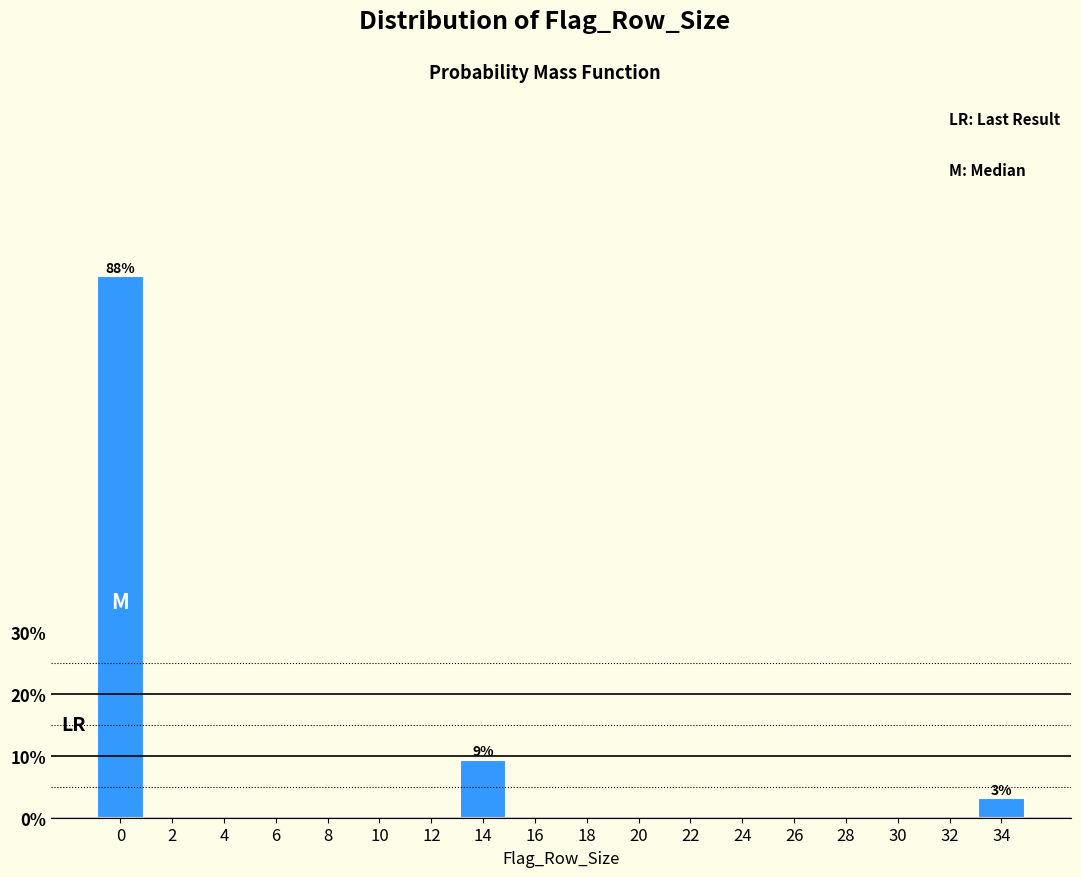

How many bars are there in total?

3